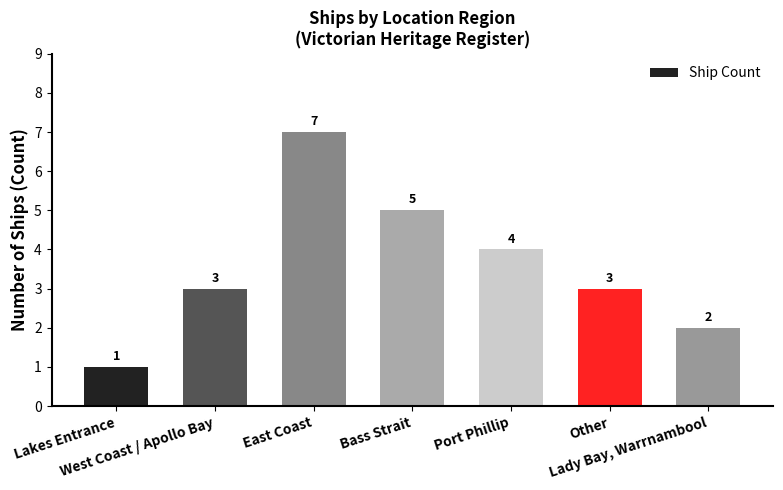

What is the sum of the values at Bass Strait and Lady Bay, Warrnambool?

7